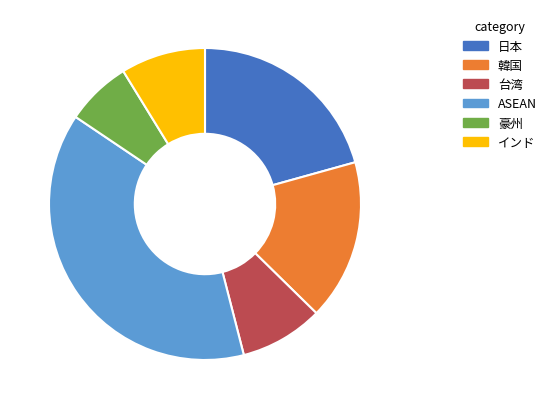

Does ASEAN represent more than half of the total?

No